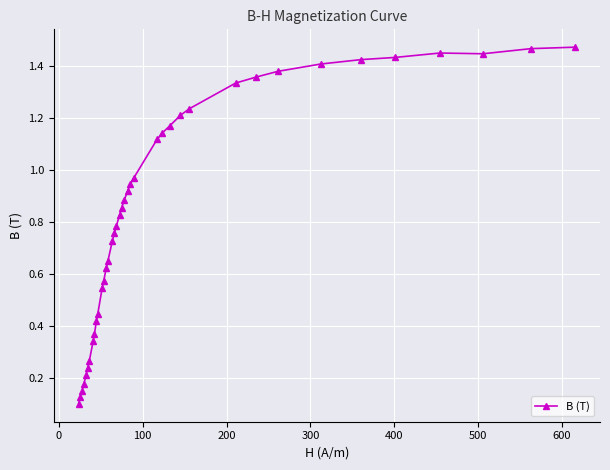

What is the sum of all values?

32.9